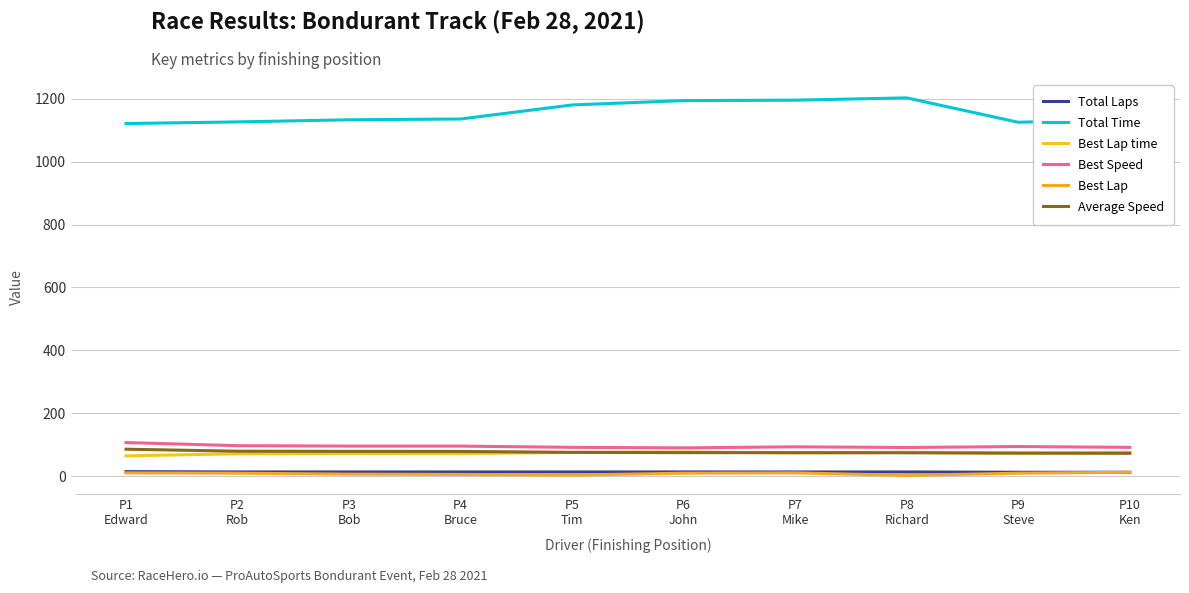

What is the minimum value for Best Lap?

2.0